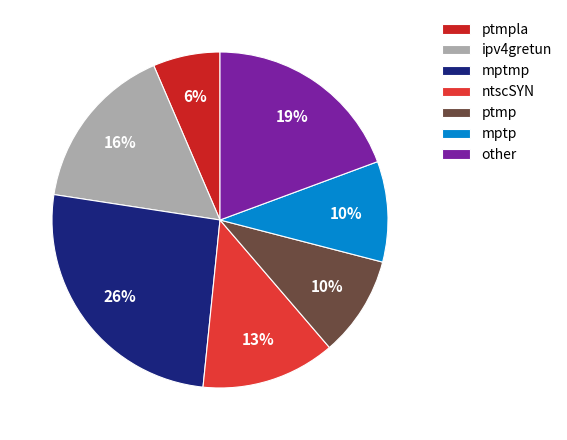

Is it true that ntscSYN is 18% of the pie?

False